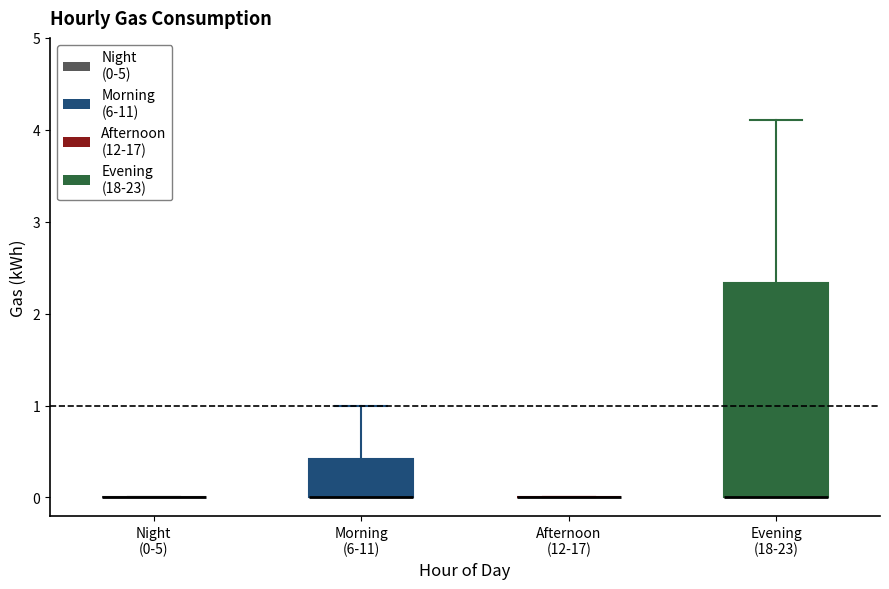

Comparing the boxes themselves (not the whiskers), which one is the tallest?

Evening (18-23)